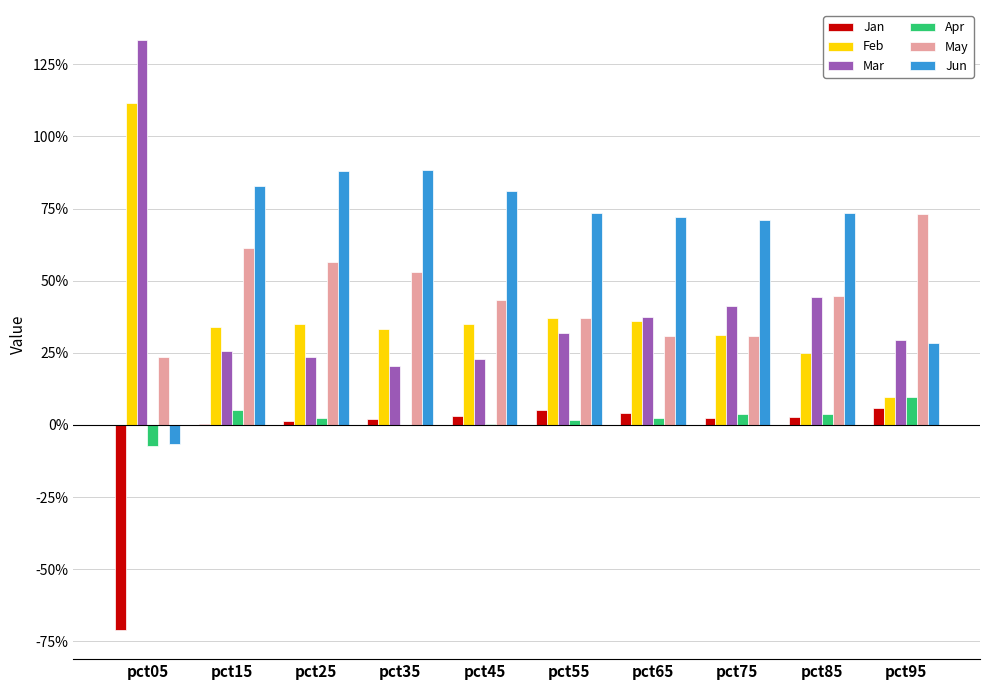

Reading right to left, transcribe all the data shown in this chart.

Jan: 0.1	0.0	0.0	0.0	0.1	0.0	0.0	0.0	0.0	-0.7
Feb: 0.1	0.2	0.3	0.4	0.4	0.3	0.3	0.3	0.3	1.1
Mar: 0.3	0.4	0.4	0.4	0.3	0.2	0.2	0.2	0.3	1.3
Apr: 0.1	0.0	0.0	0.0	0.0	0.0	-0.0	0.0	0.1	-0.1
May: 0.7	0.4	0.3	0.3	0.4	0.4	0.5	0.6	0.6	0.2
Jun: 0.3	0.7	0.7	0.7	0.7	0.8	0.9	0.9	0.8	-0.1